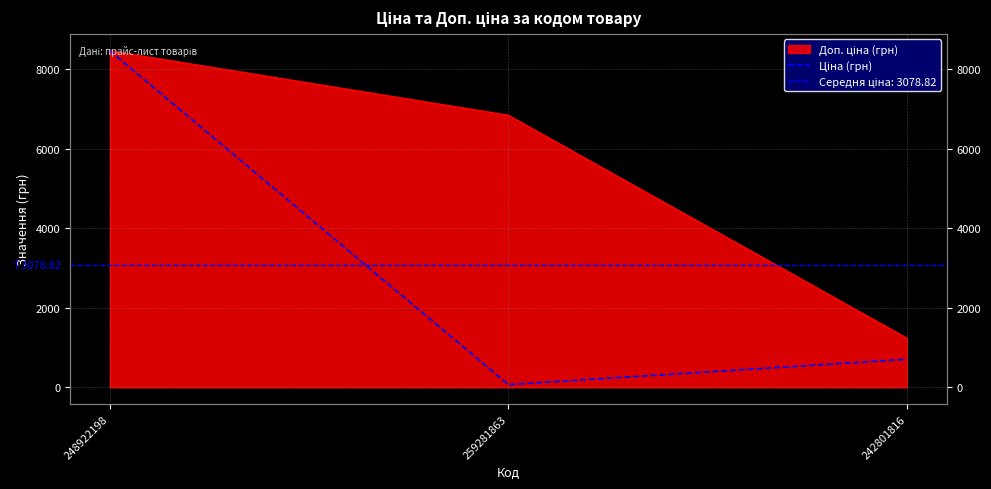

Reading left to right, extract all data points from this chart.

248922198=8463.0	259281863=68.4	242801816=705.0